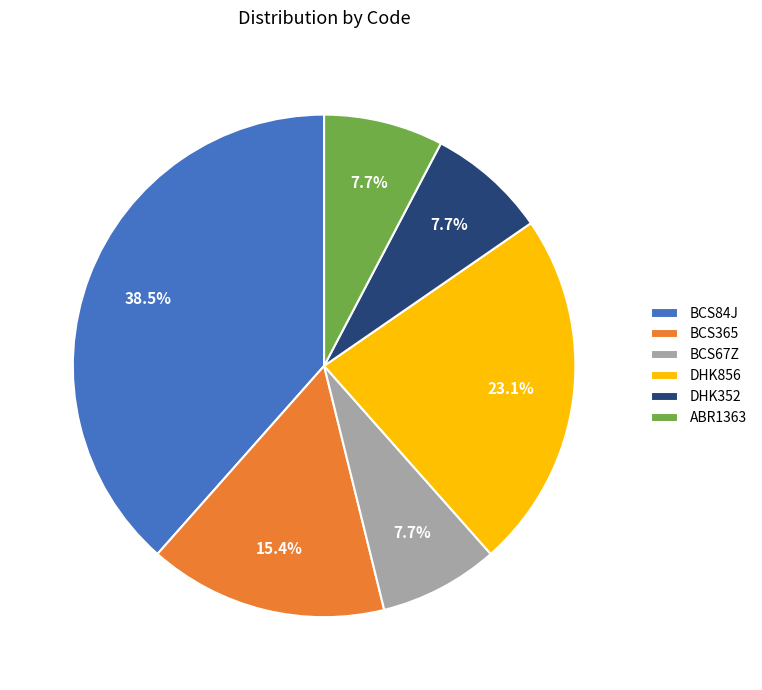

Which category has the biggest portion of the pie?

BCS84J